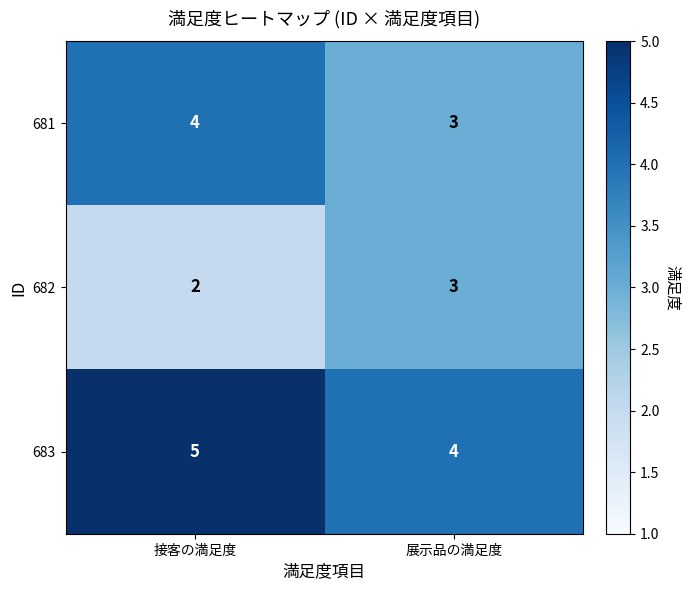

How many series are shown in this chart?

3